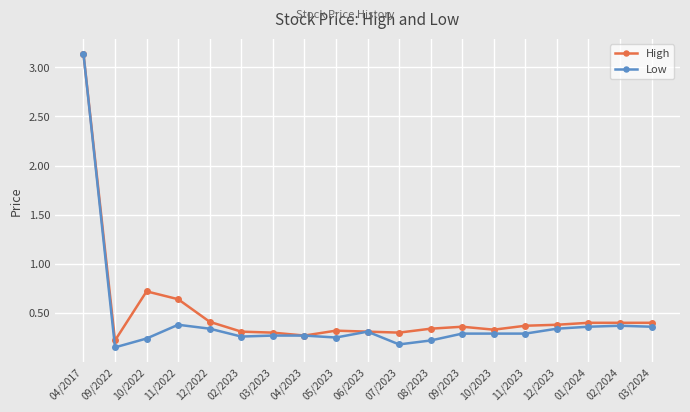

What is the label of the 3rd point from the left?

10/2022